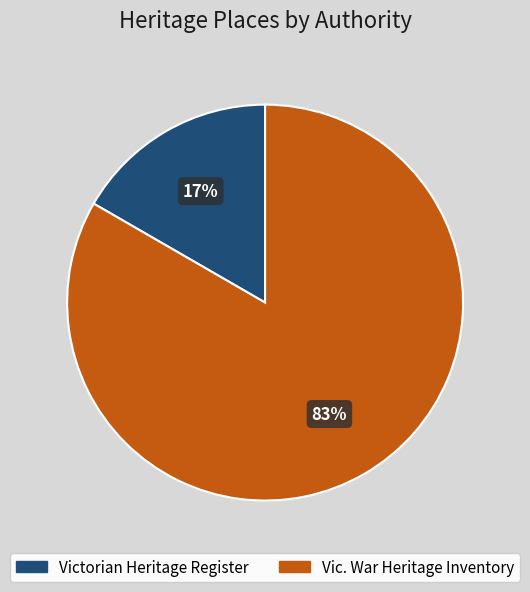

To the nearest percent, what is the average slice percentage?

50%